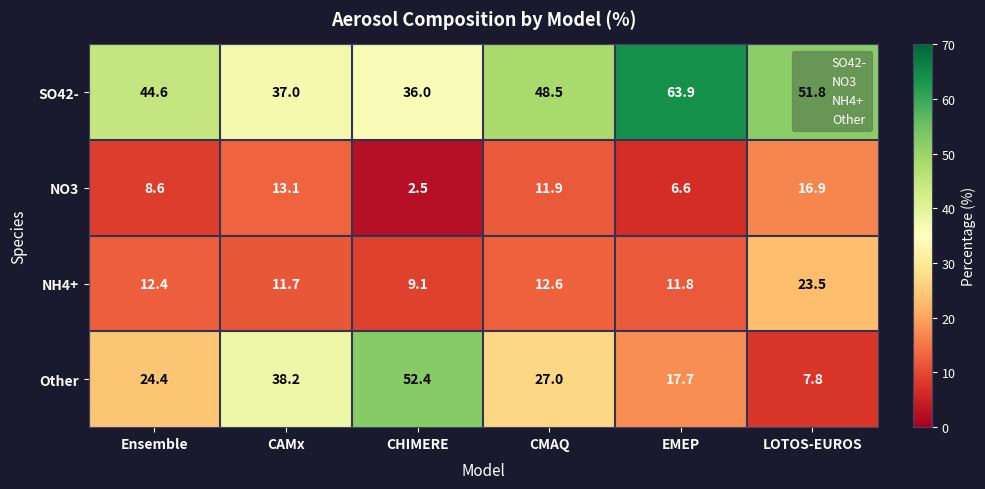

The value of SO42- at CAMx is 53.8. True or false?

False